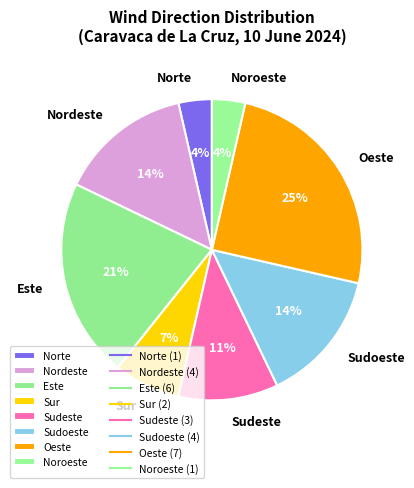

Is the sum of Sur and Sudoeste greater than half?

No